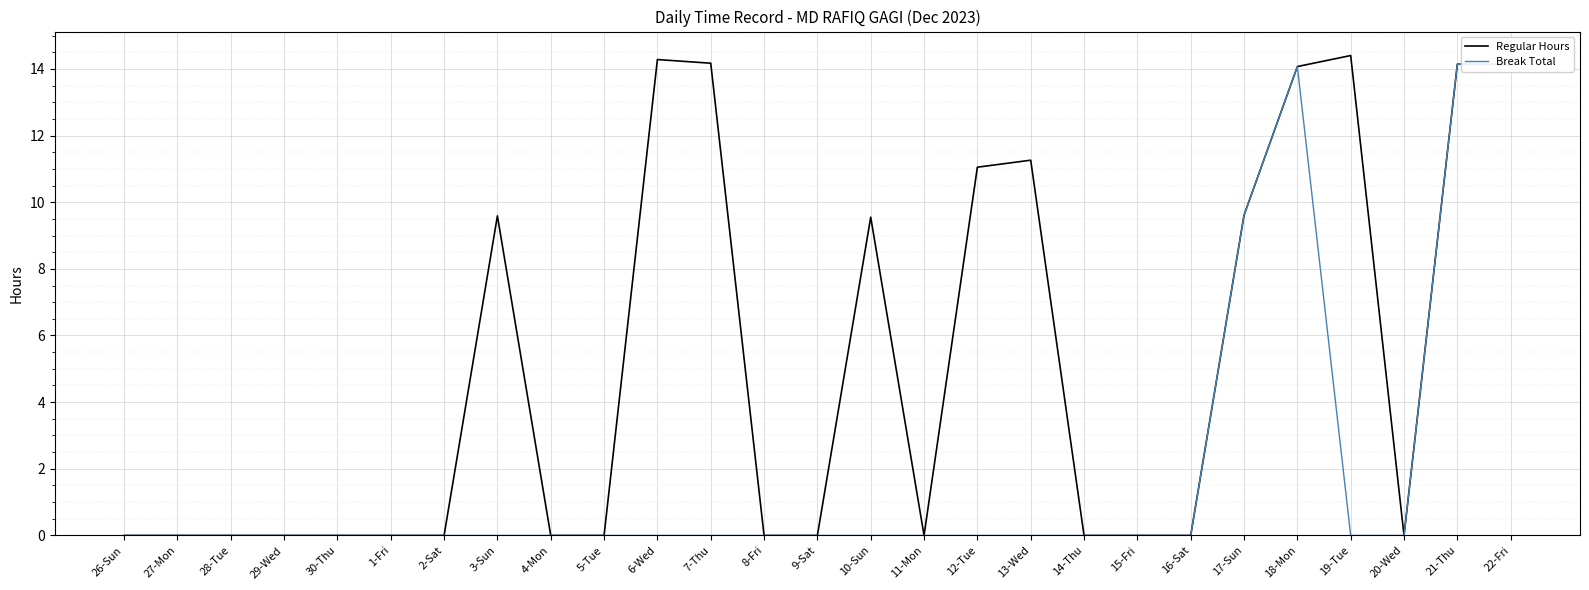

What position from the right is 30-Thu?

23